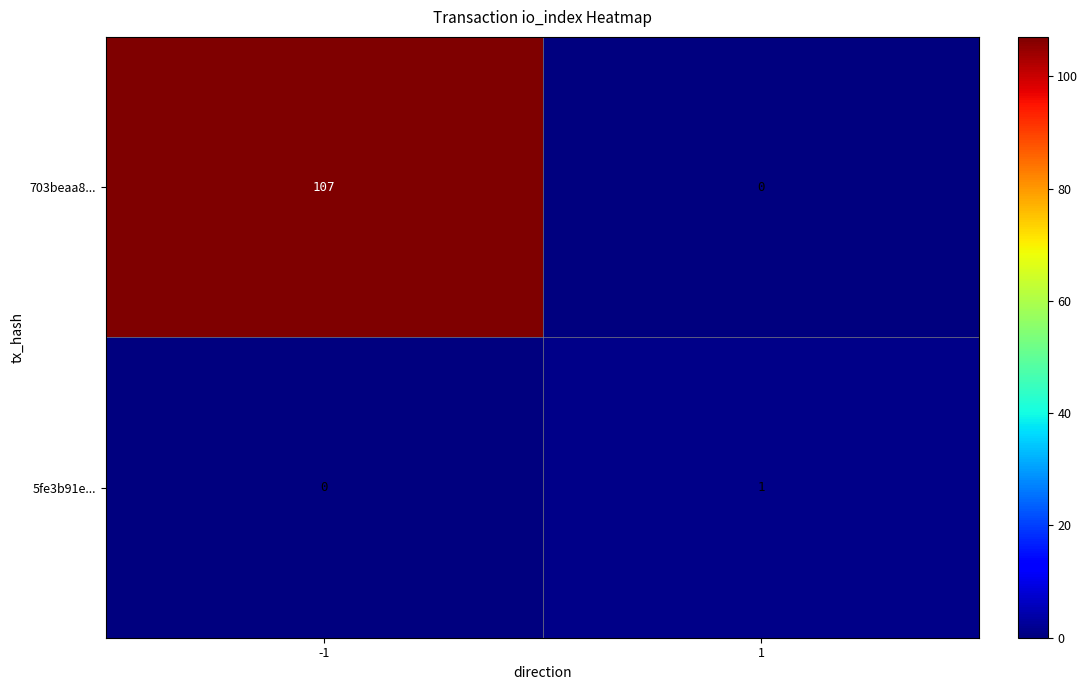

What is the sum of all 703beaa8... values?

107